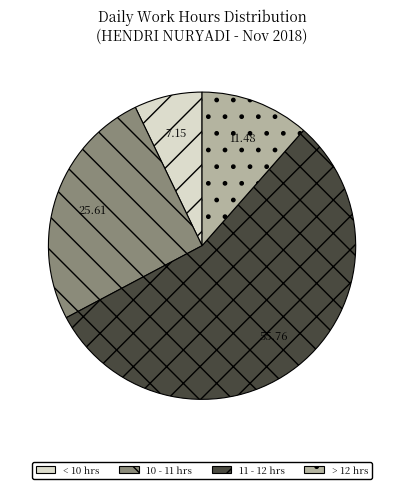

Approximately how many times larger is the value at > 12 hrs compared to < 10 hrs?

1.6